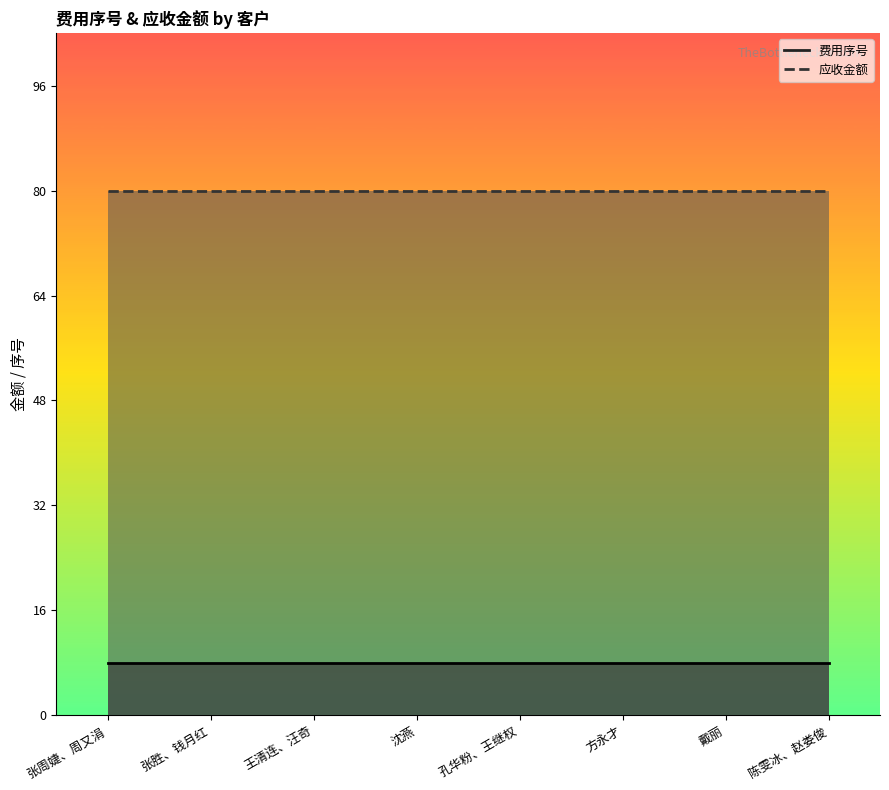

Between 王清连、汪奇 and 方永才, which is larger?

王清连、汪奇